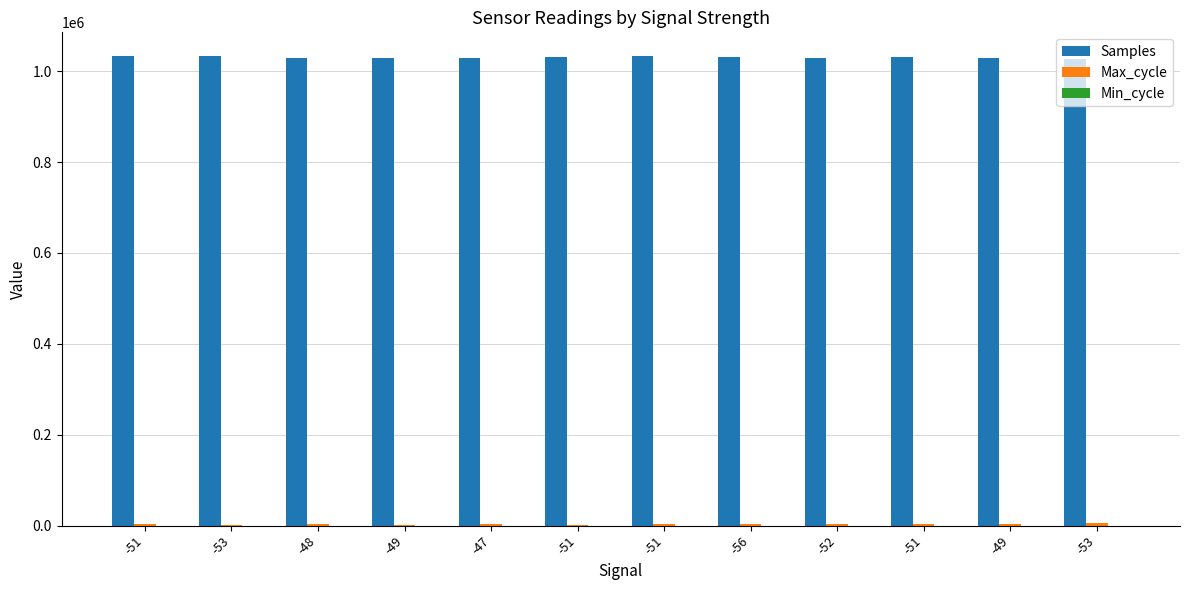

Reading left to right, transcribe all the data shown in this chart.

Samples: 1034013	1033689	1029047	1029855	1028140	1031354	1033330	1032277	1029939	1031017	1028749	1027446
Max_cycle: 3931	1959	4021	999	4152	1030	3838	3713	3745	3820	4191	4542
Min_cycle: 28	28	28	28	28	28	28	28	28	28	28	28